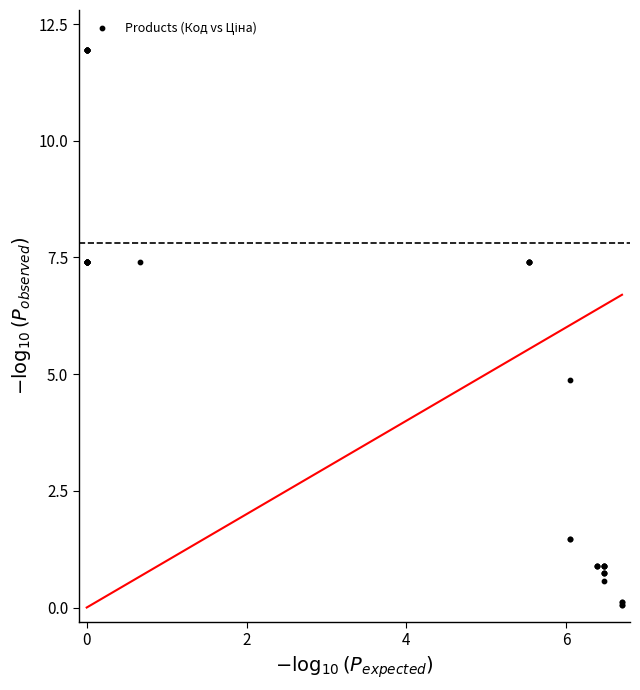

What Y value in the scatter plot is closest to 5?

4.9